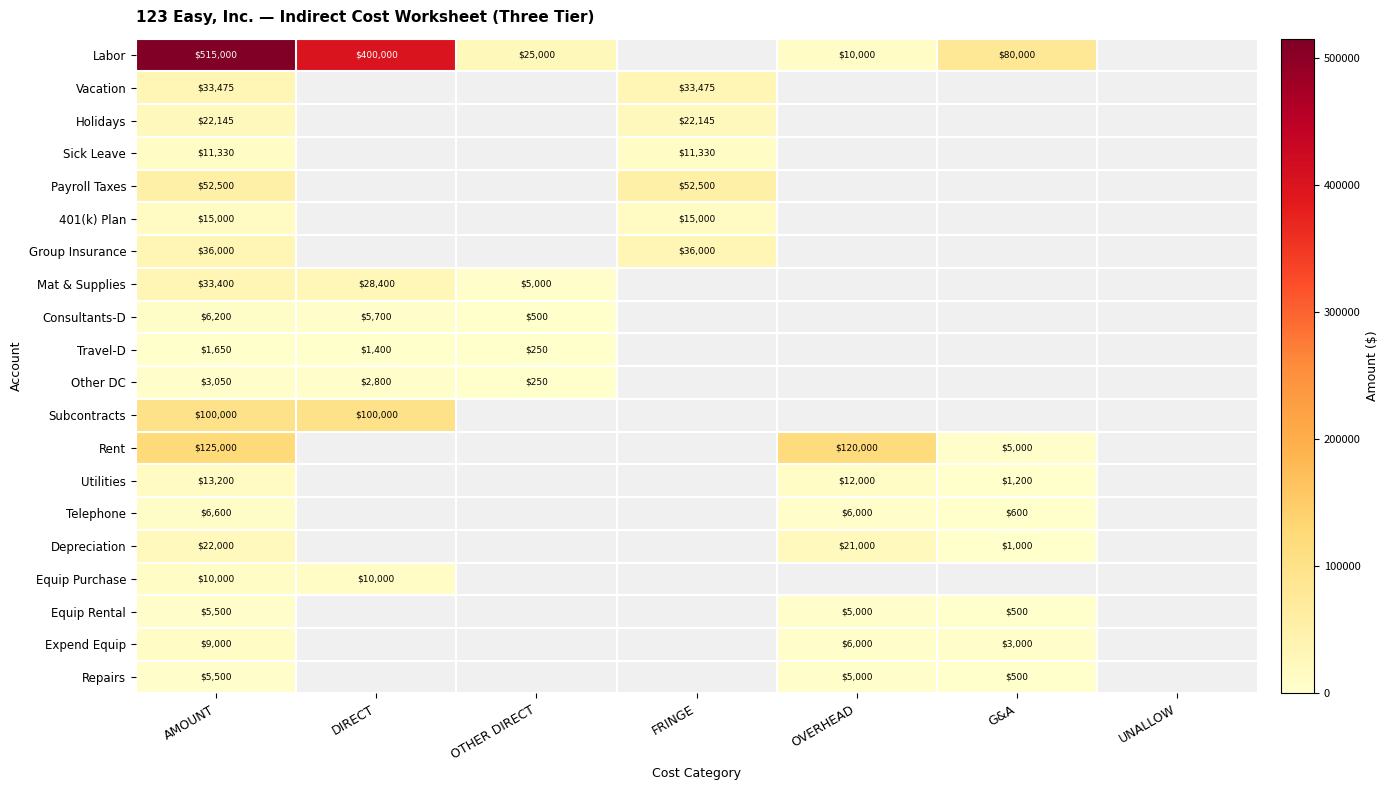

What is the spread (max minus min) of values at OTHER DIRECT?

24750.0